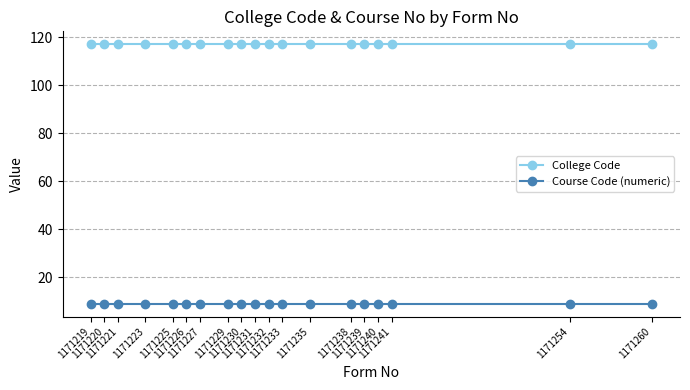

At how many categories does at least one series exceed 48?

19